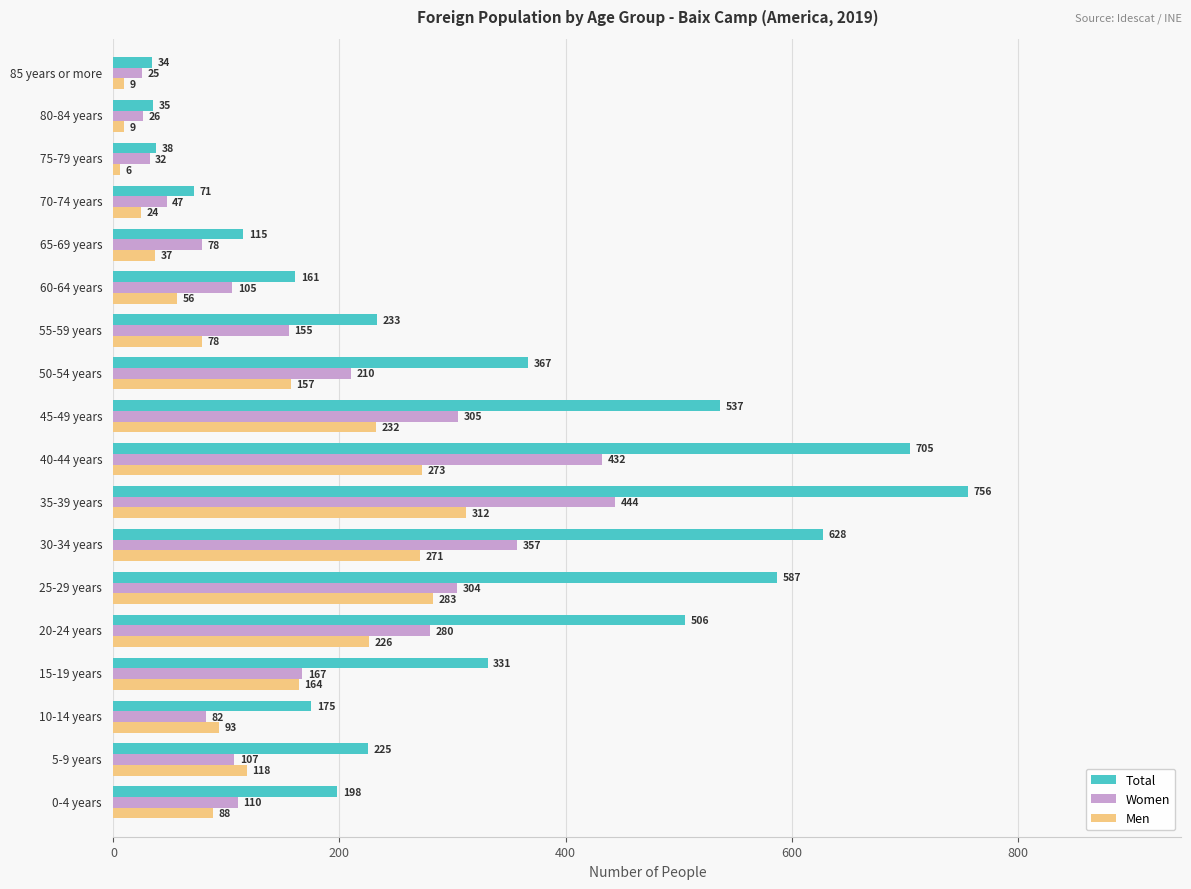

Which series has the largest total across all categories?

Total